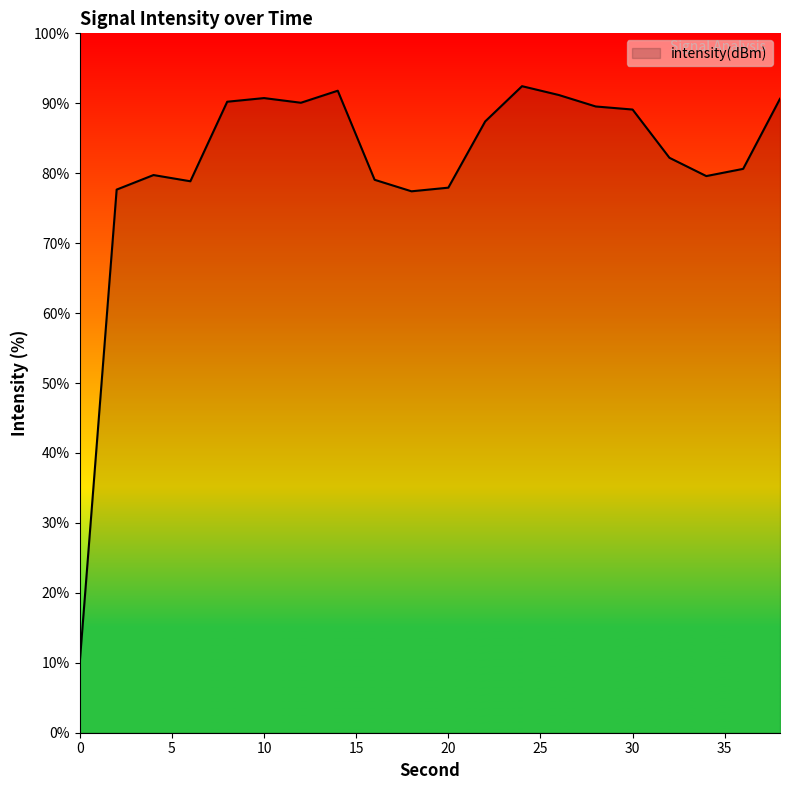

What is the minimum value shown in the chart?

10.1